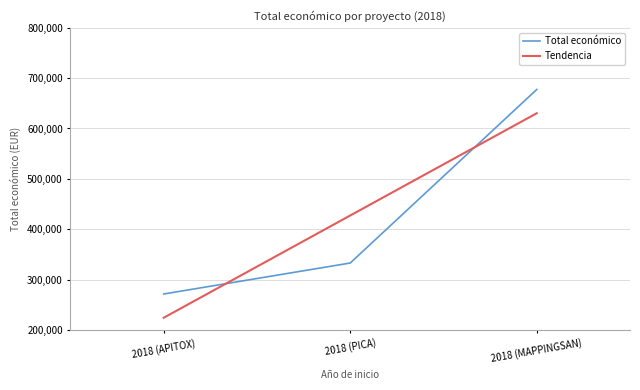

What is the maximum value shown in the chart?

677425